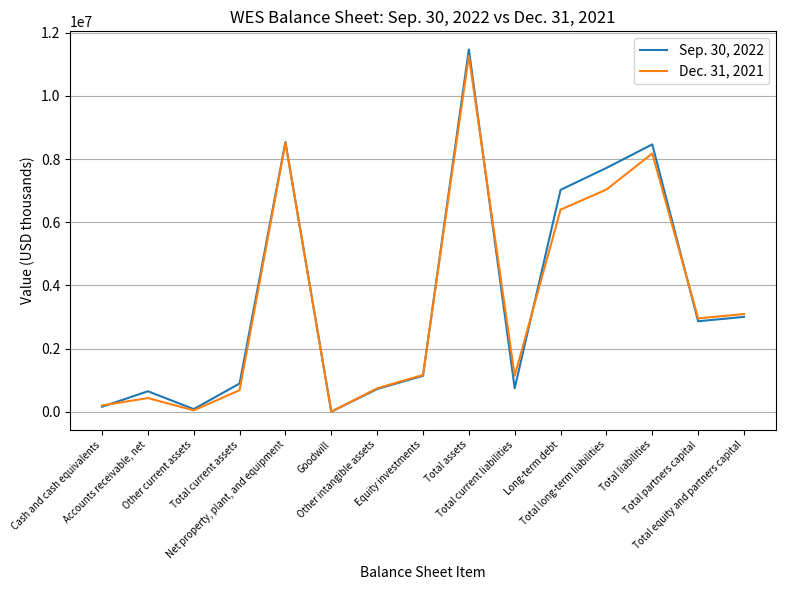

At which label does Sep. 30, 2022 reach its peak?

Total assets